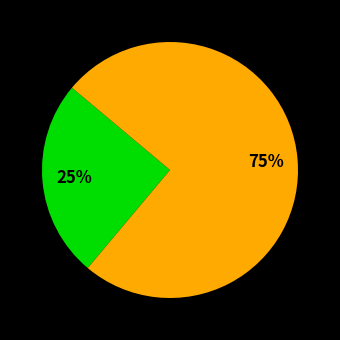

Does any single category account for the majority?

Yes